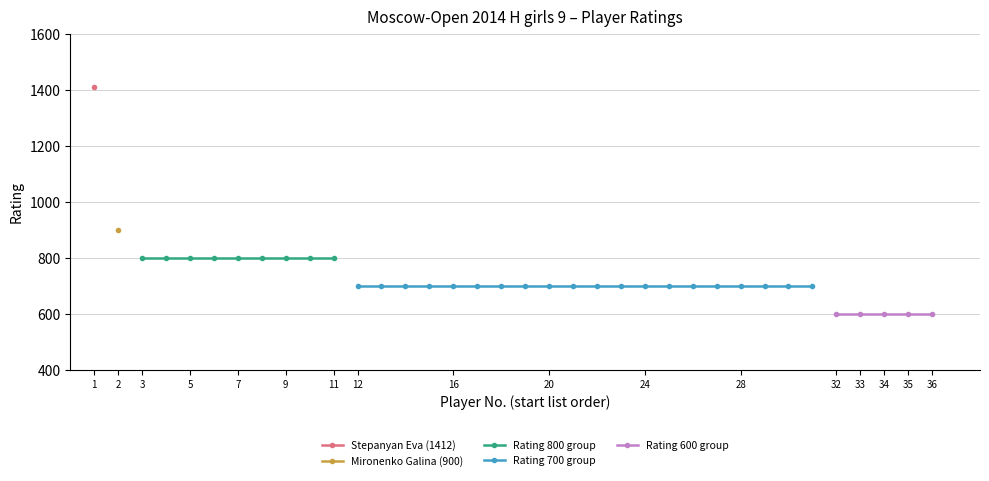

What is the value of the Rating 800 point at the 9th from the left?

800